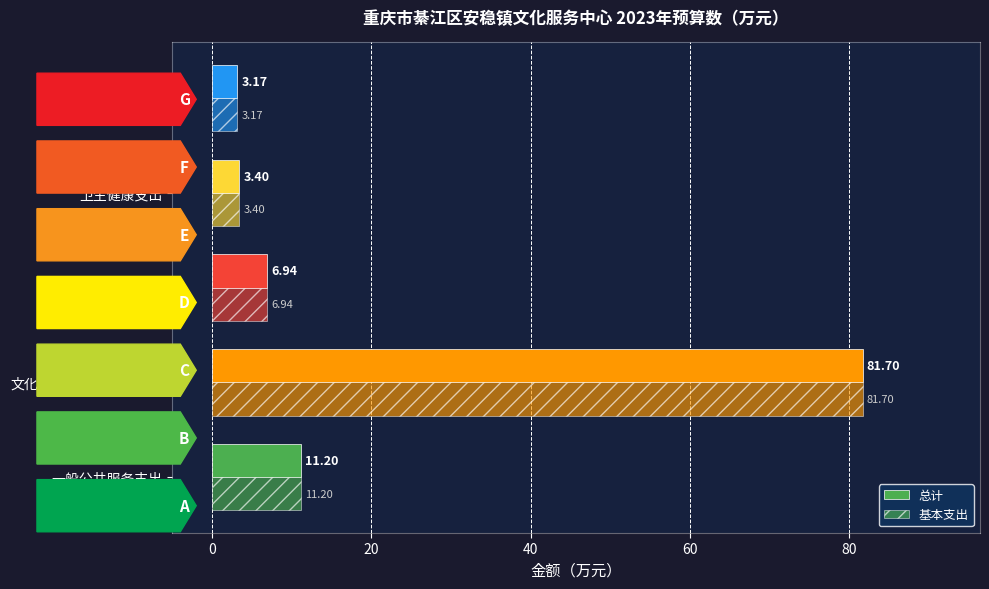

How many values in the 基本支出 series are below 6?

2